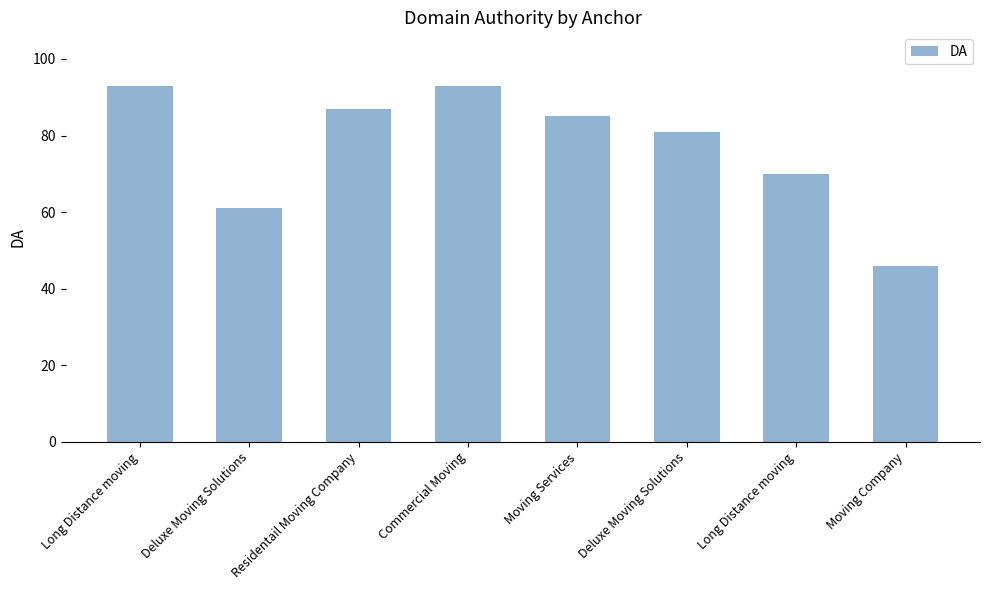

How many bars are there in total?

8